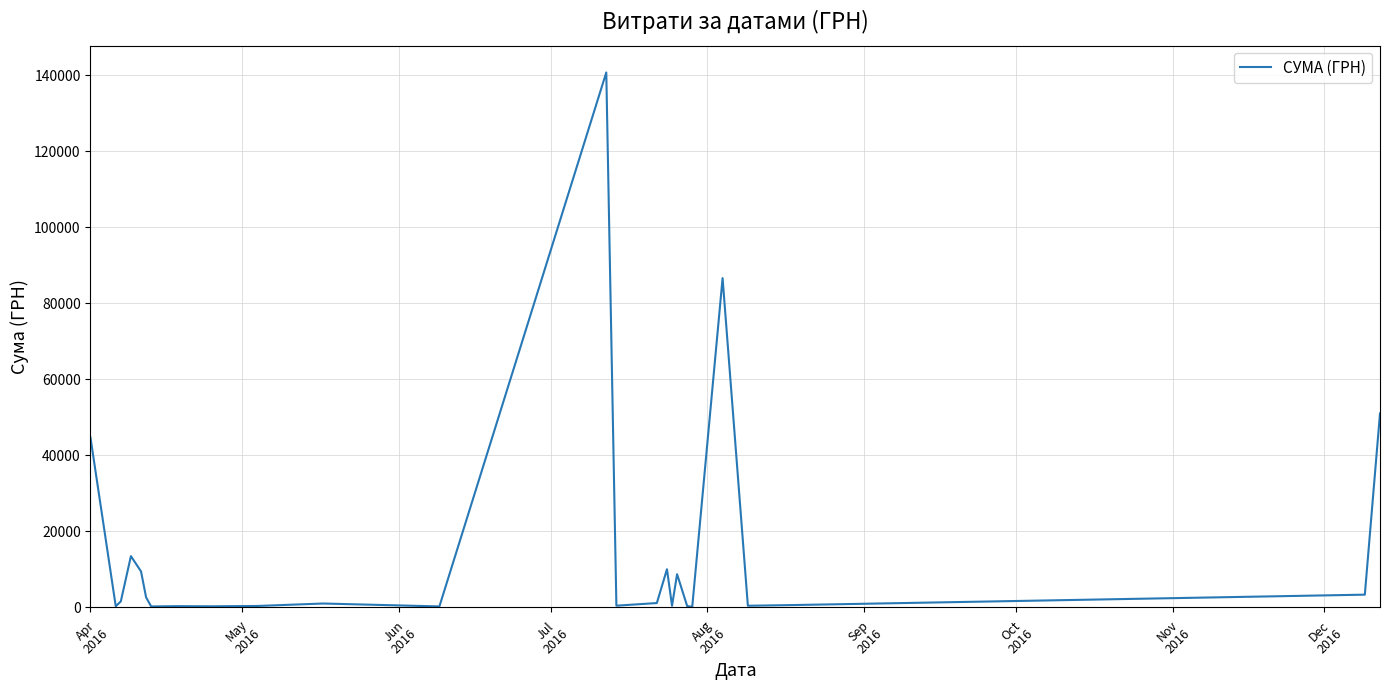

What is the maximum value shown in the chart?

140706.2